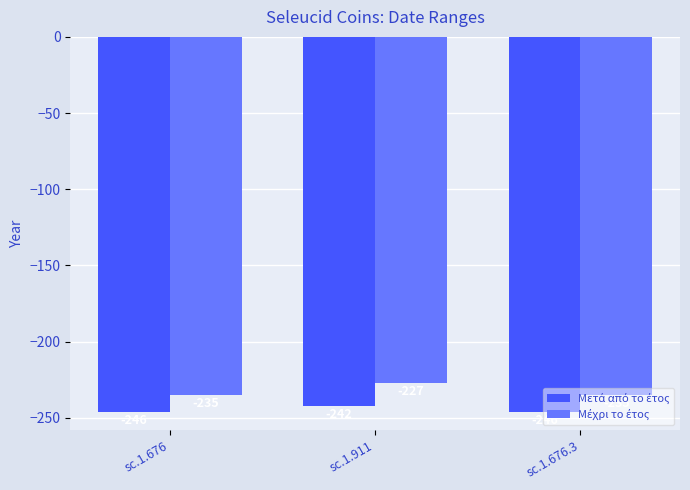

What is the label of the 3rd bar from the left?

sc.1.676.3